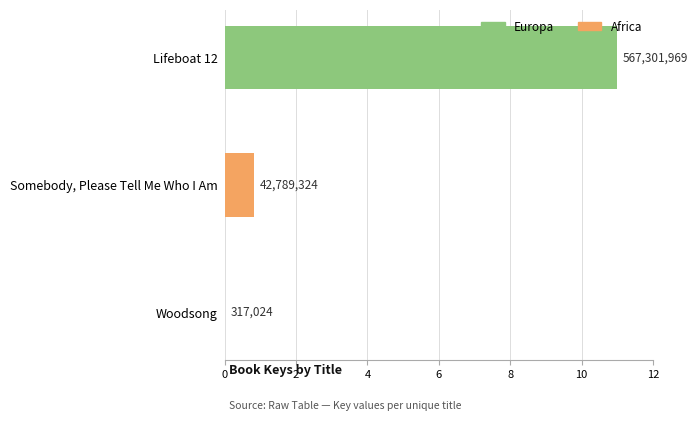

What is the difference between the second highest and minimum values?

0.8